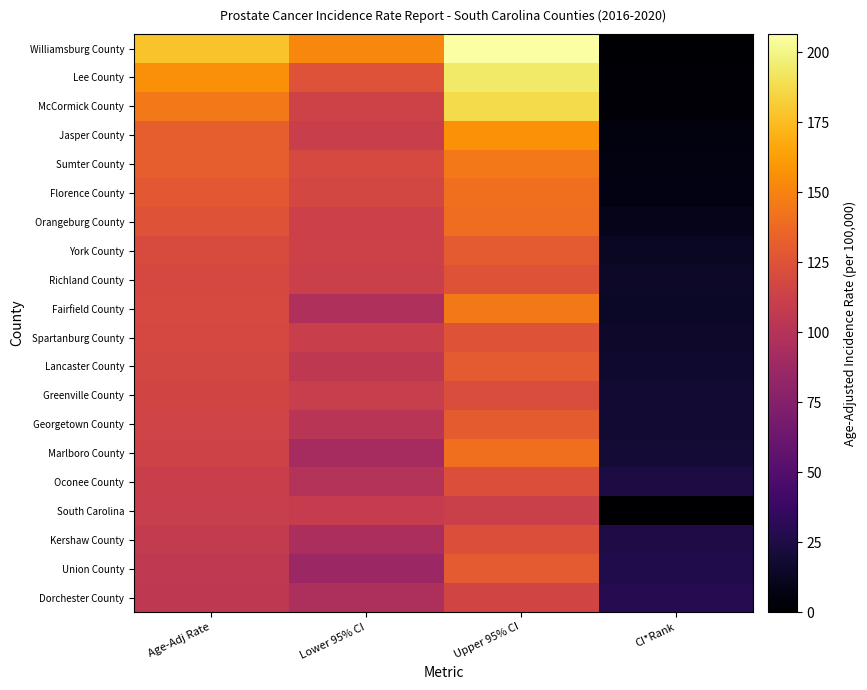

At which category is the sum across all series the highest?

Upper 95% CI